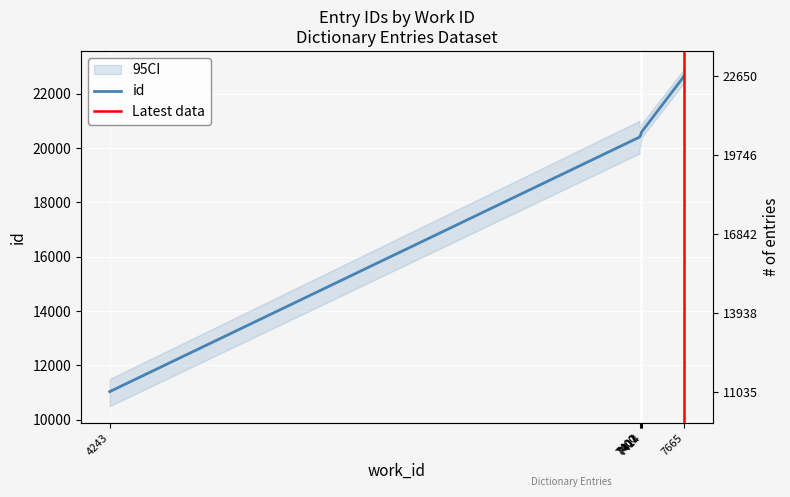

What is the difference between the maximum and second lowest values?

2248